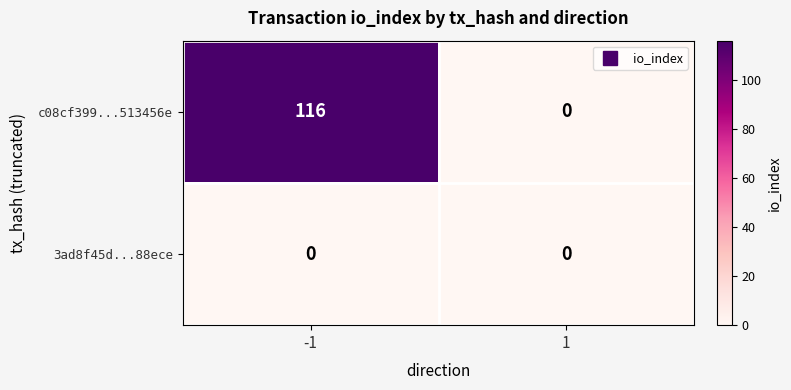

Reading right to left, what are all the values shown in this chart?

c08cf399...513456e: 1=0	-1=116
3ad8f45d...88ece: 1=0	-1=0